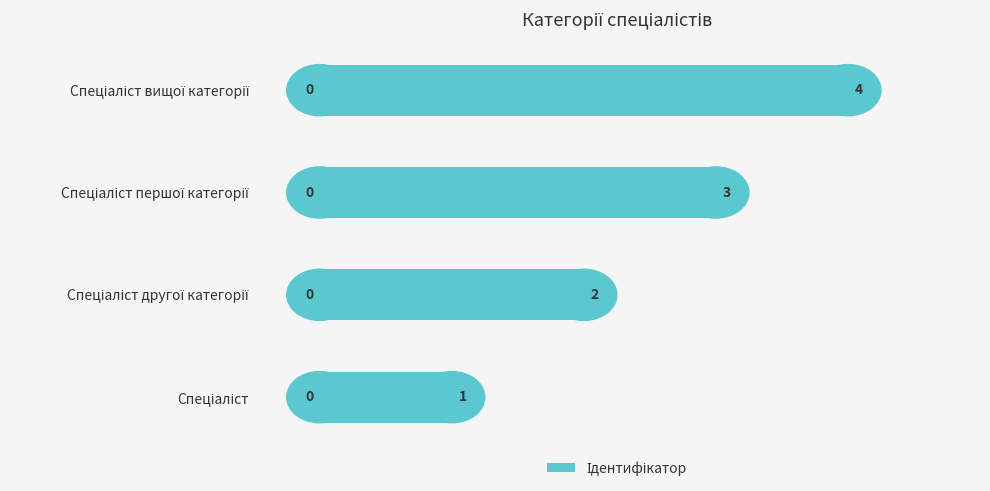

What is the maximum value shown in the chart?

4